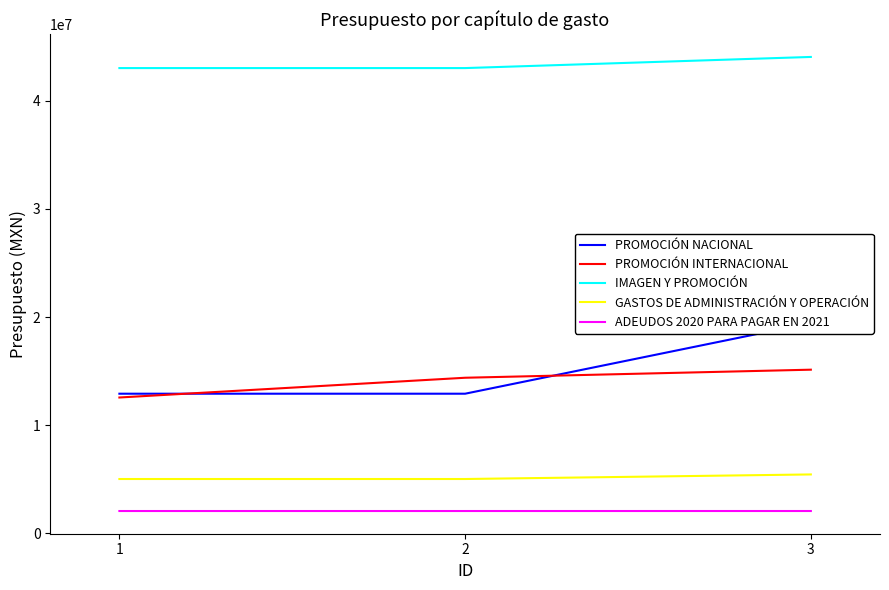

Which has a higher value, 1 or 2?

1